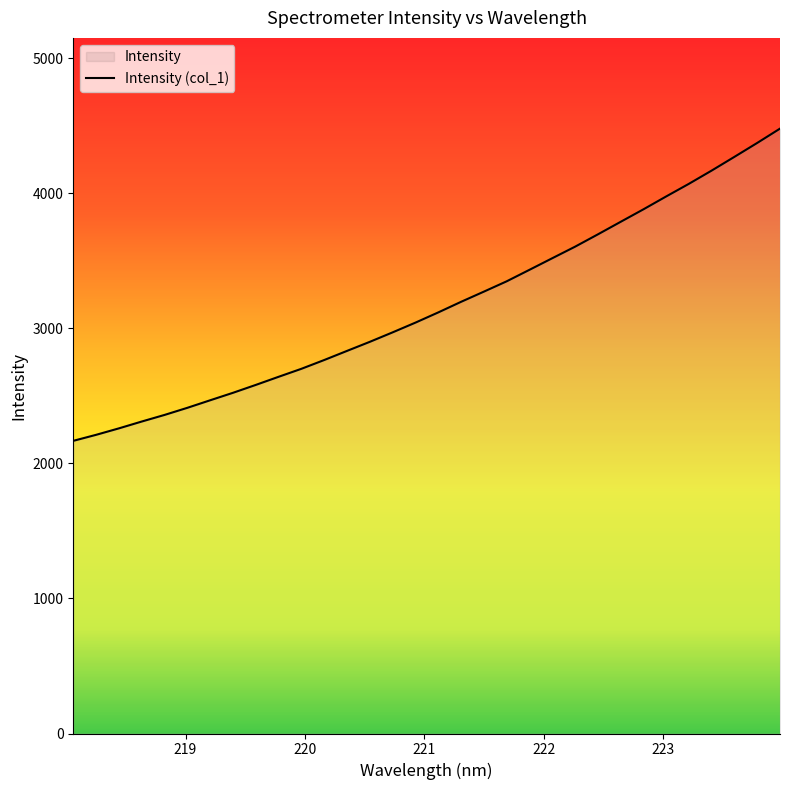

Reading left to right, extract all data points from this chart.

2166.6	2211.1	2258.9	2309.5	2358.4	2411.1	2466.9	2522.3	2580.7	2640.8	2700.0	2765.0	2832.5	2899.7	2969.8	3041.8	3117.3	3195.7	3271.1	3347.4	3432.6	3518.3	3603.7	3694.7	3787.6	3880.1	3975.6	4069.3	4167.4	4269.0	4372.0	4477.9